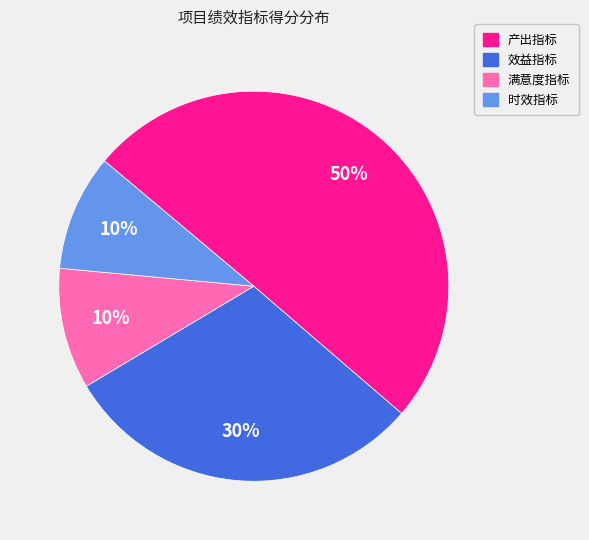

True or false: 效益指标 accounts for 30% of the total.

True